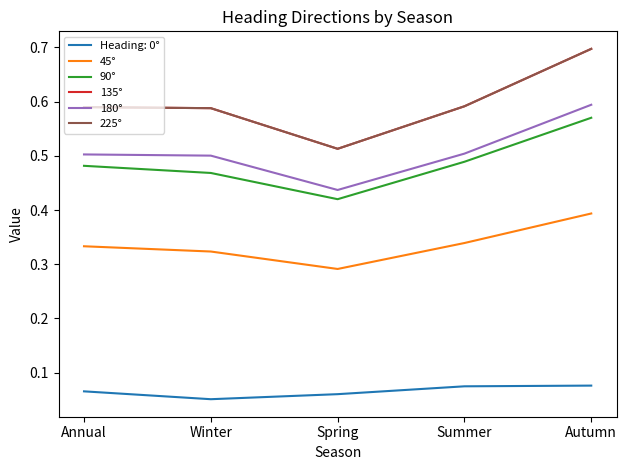

At how many categories does at least one series exceed 0?

5